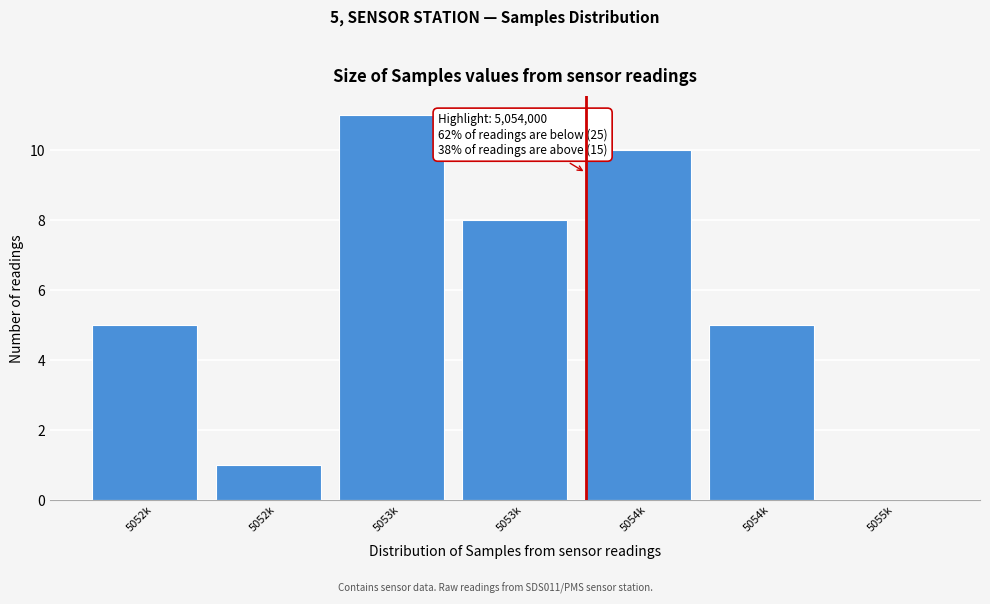

How many values are above zero?

6